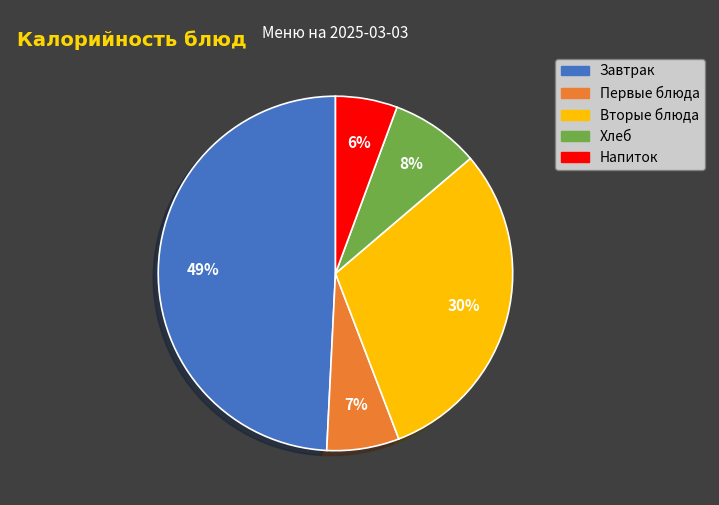

How many segments does this pie chart have?

5